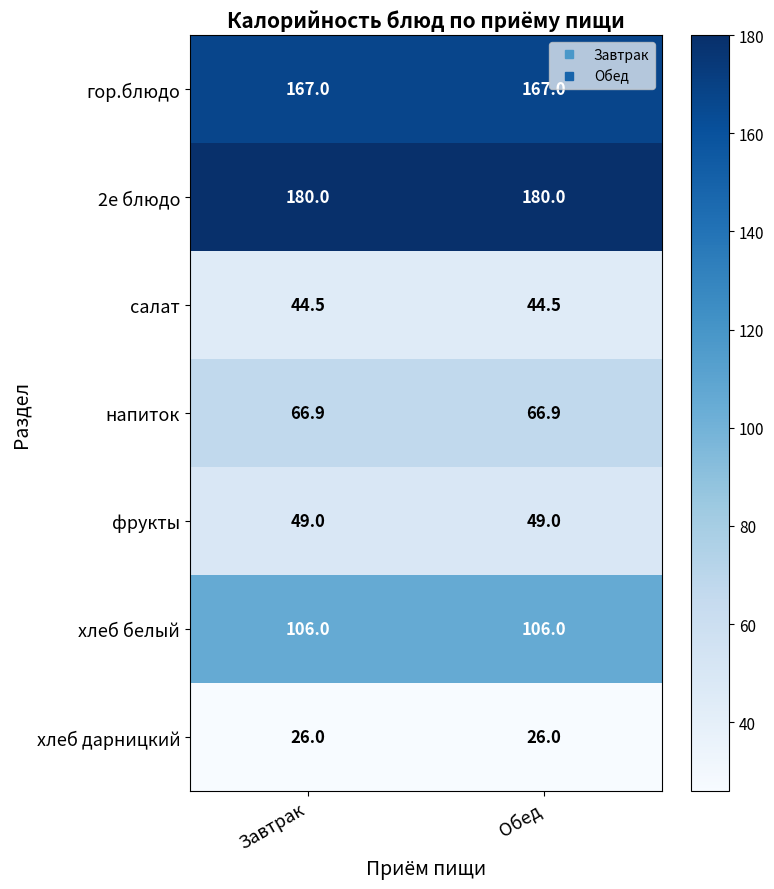

How many data points does each series have?

2